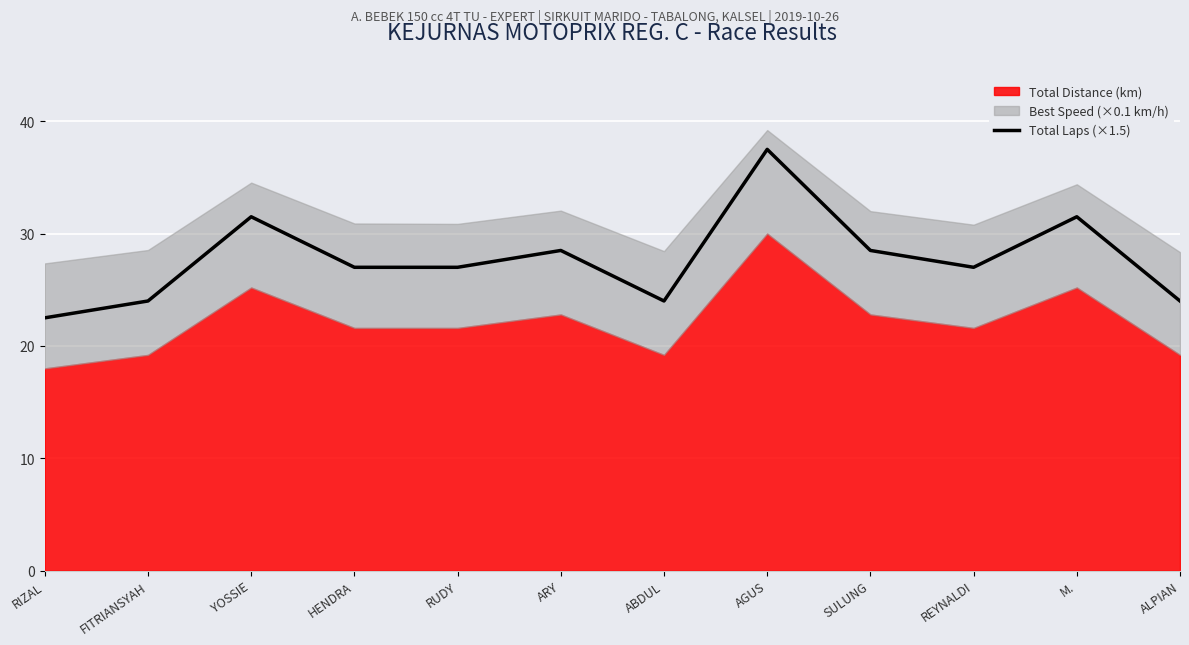

What is the difference between the second highest and minimum values?

9.0